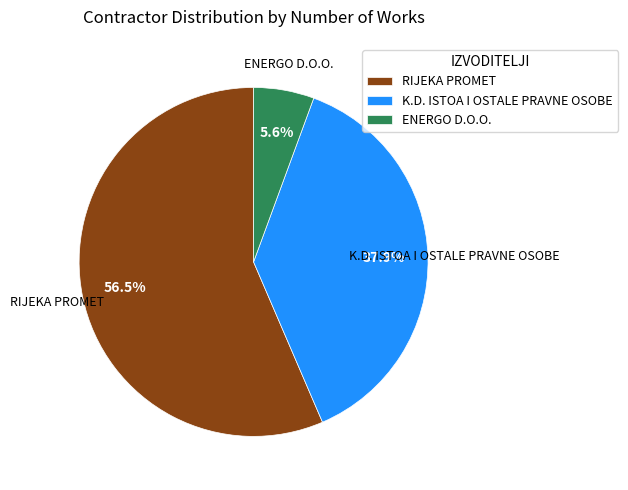

What is the largest slice in the pie chart?

RIJEKA PROMET